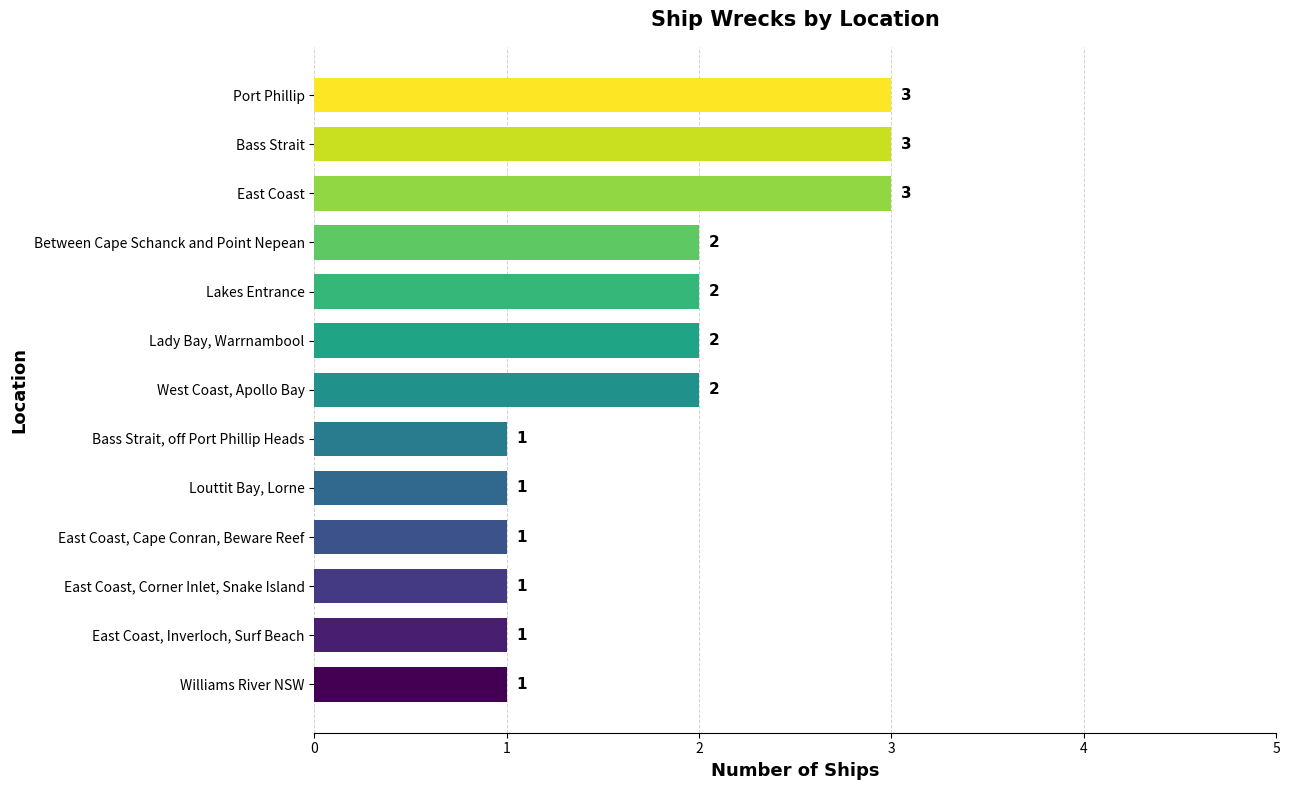

Does the chart contain any negative values?

No